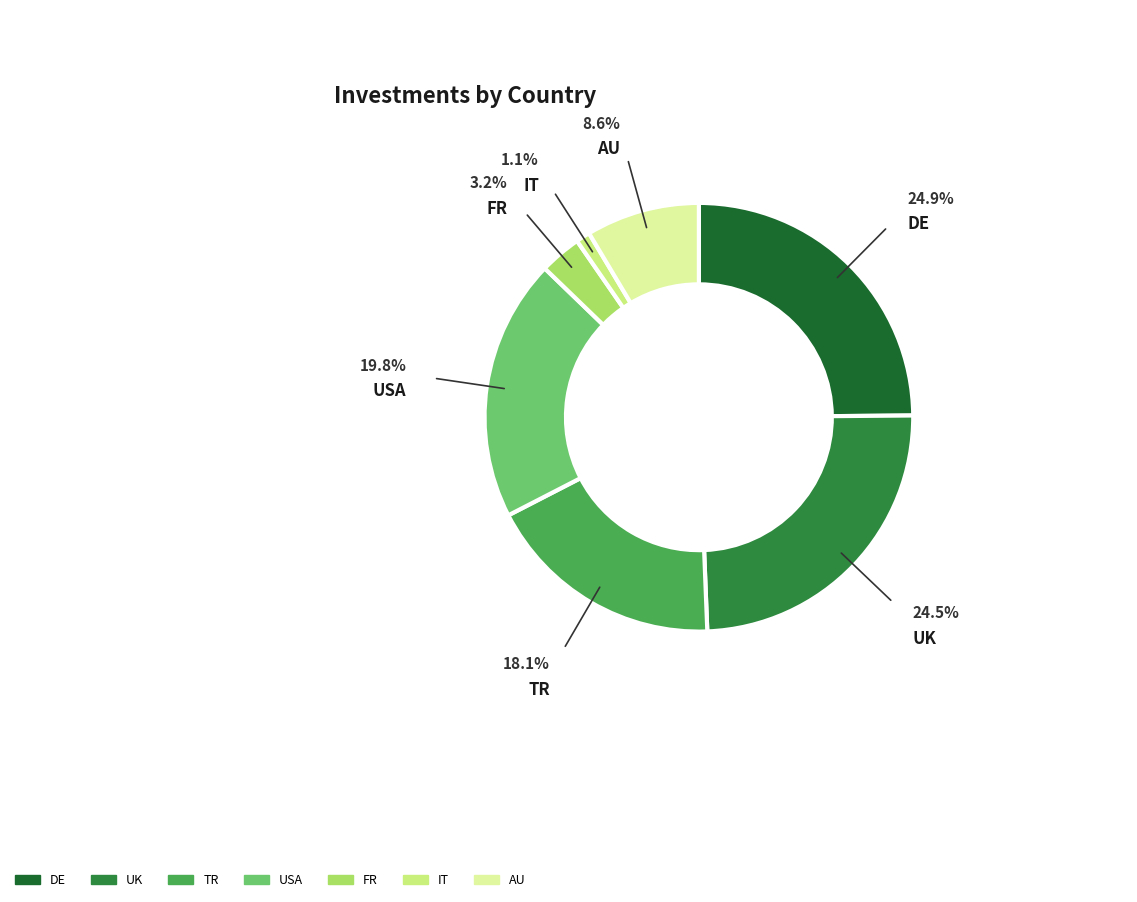

Between UK and USA, which is larger?

UK